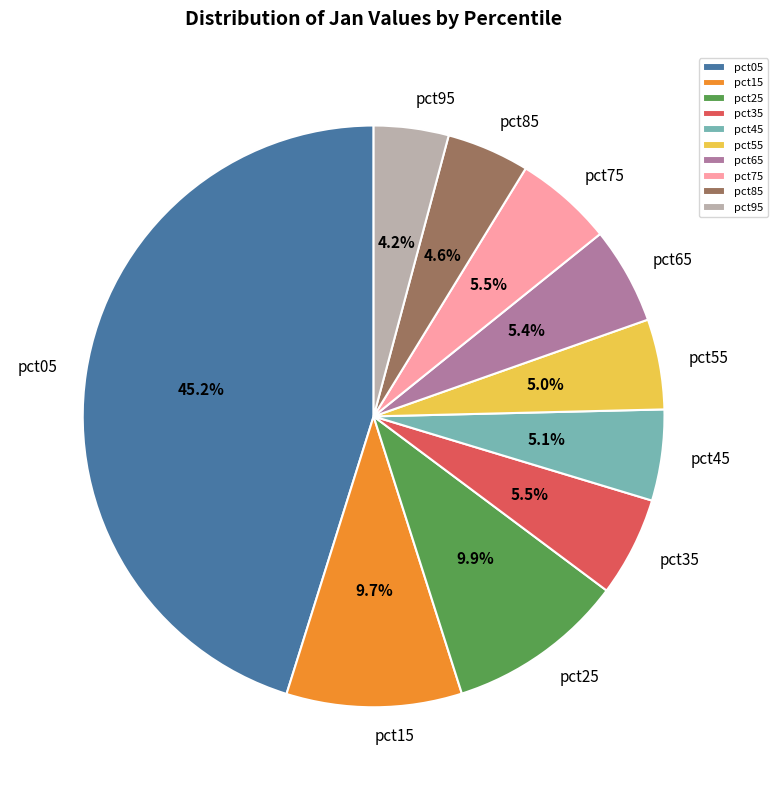

Which slice is the largest?

pct05